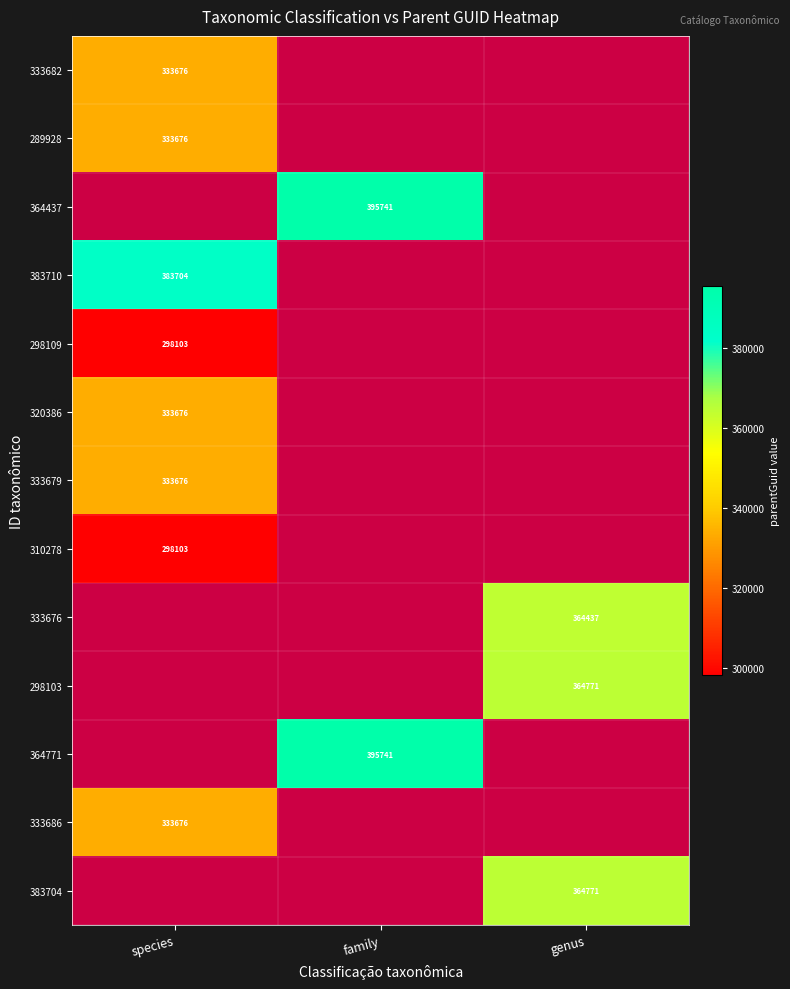

The 298103 series shows 205622 at genus. True or false?

False